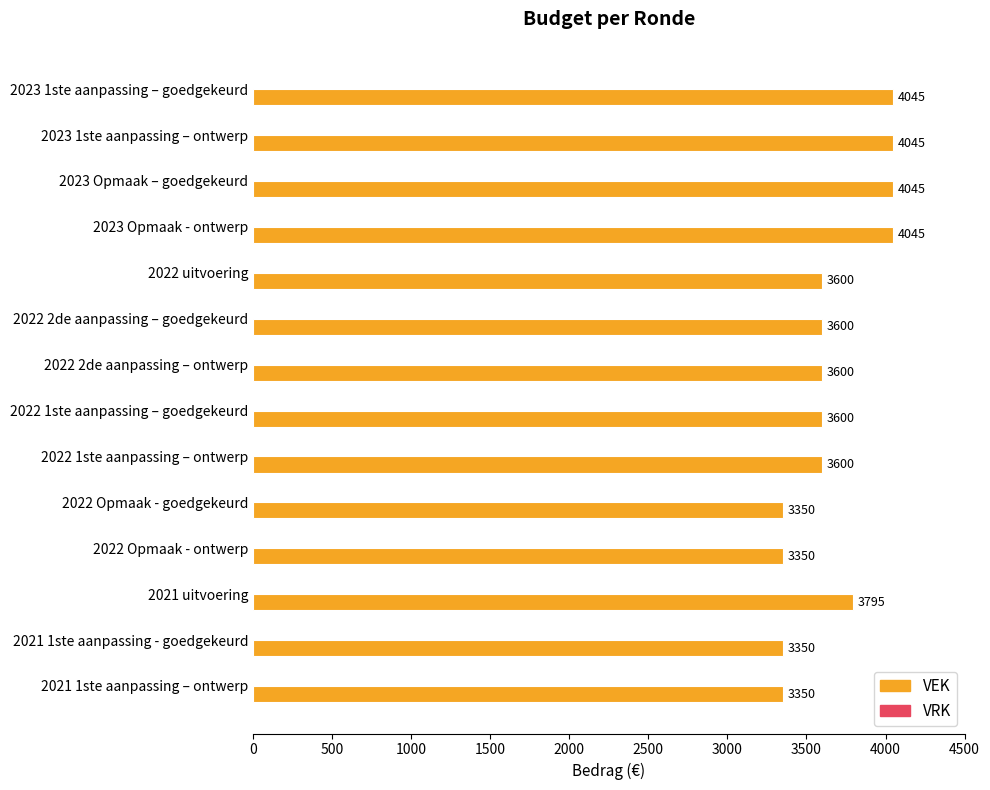

What is the approximate value at 2022 Opmaak - goedgekeurd, to the nearest 10?

3350